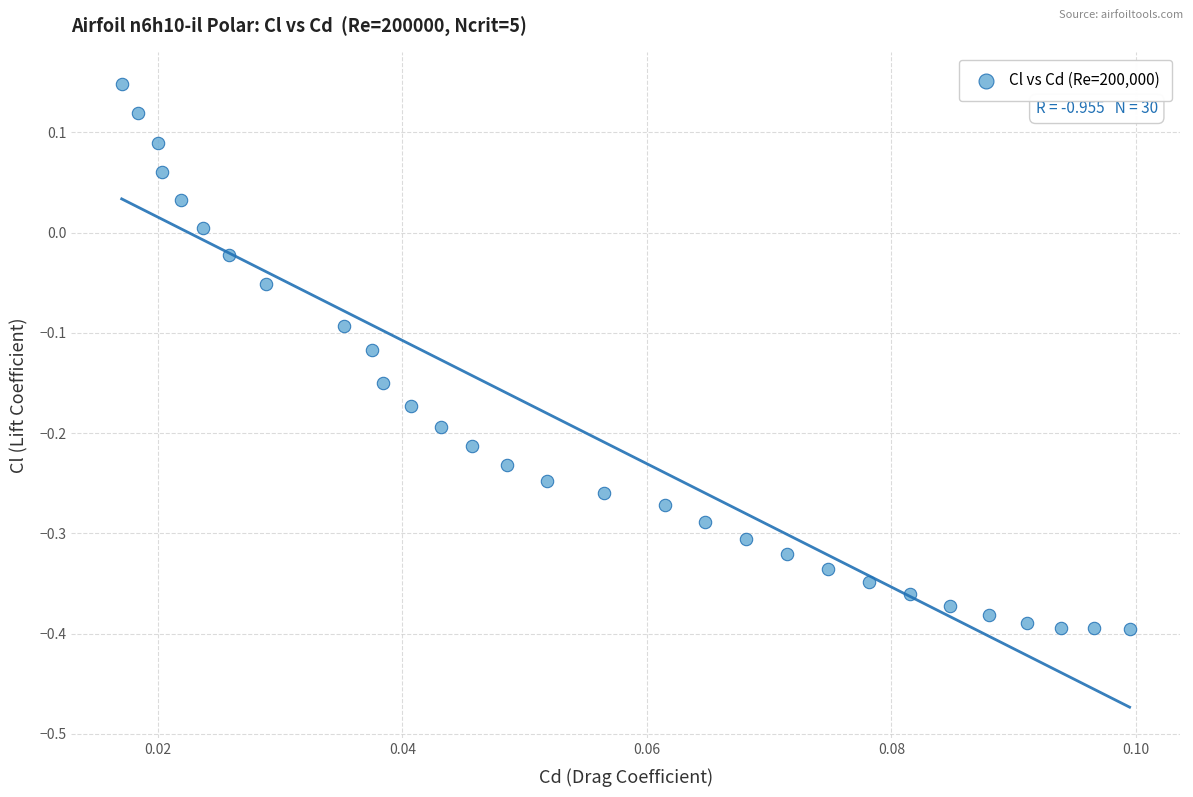

Count the number of points in this scatter plot.

30